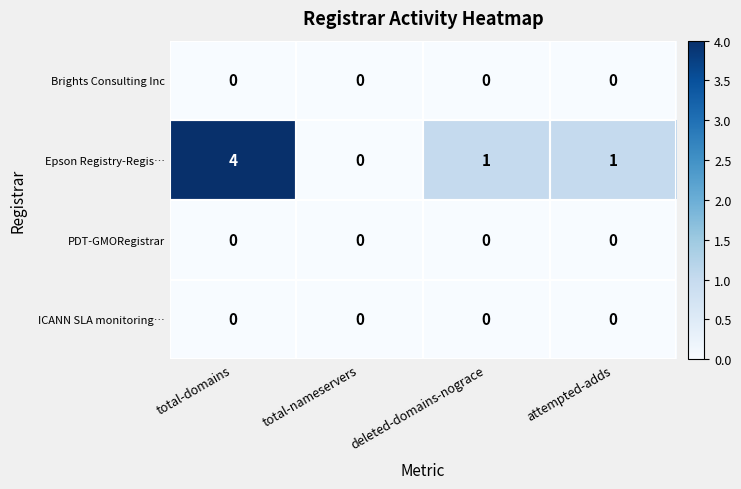

What is the sum of the Epson Registry-Regis… values at total-domains and deleted-domains-nograce?

5